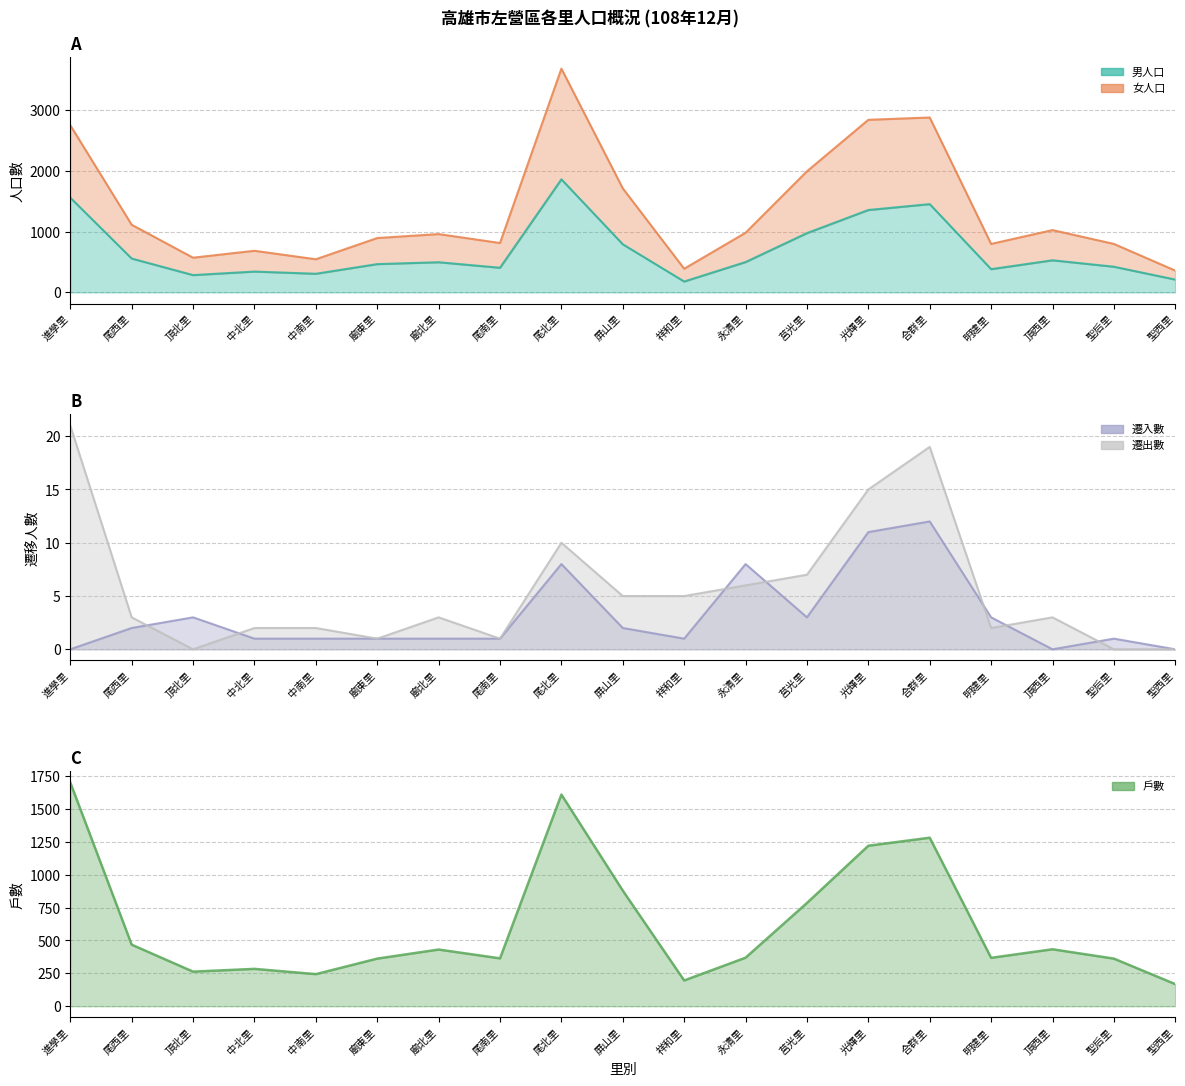

The 遷出數 series shows 0 at 聖西里. True or false?

True